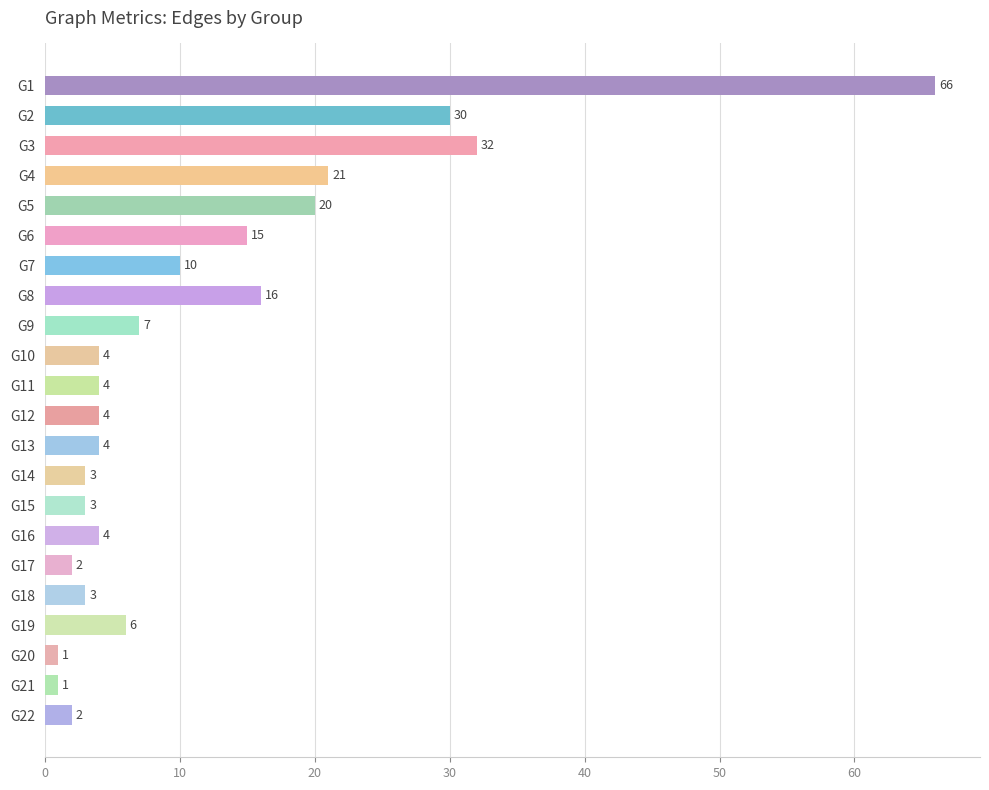

What is the ratio of the value at G3 to the value at G22?

16.0